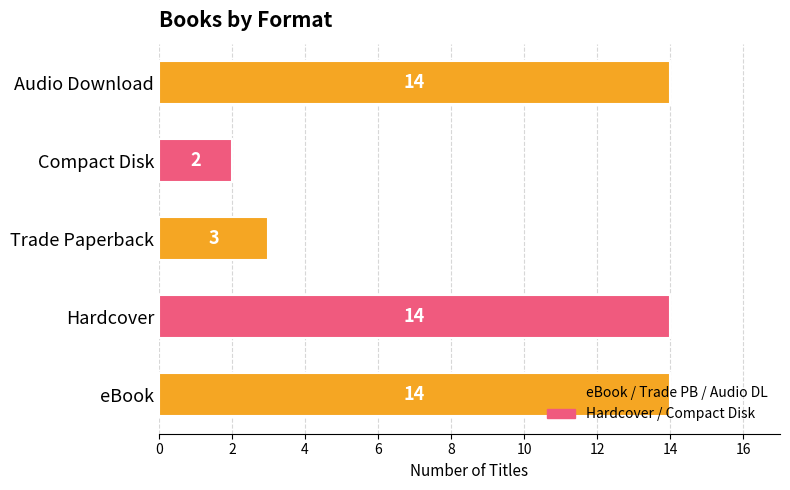

What is the sum of all values?

47